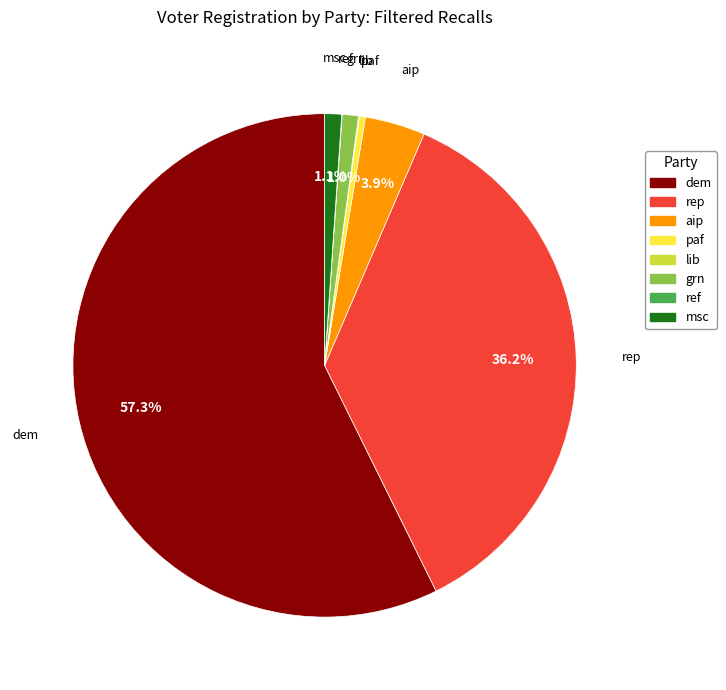

What is the largest slice in the pie chart?

dem